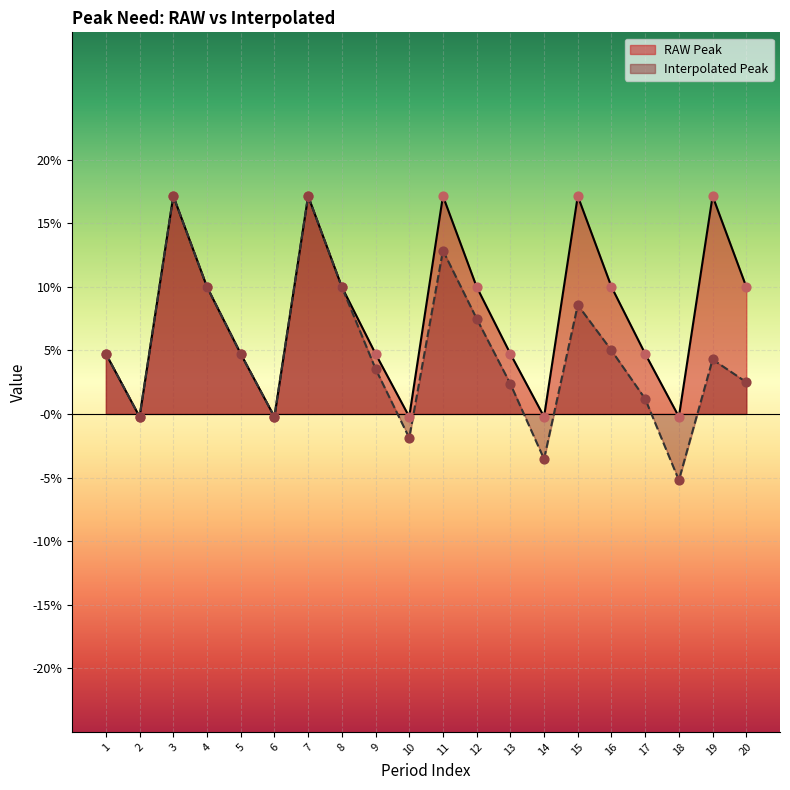

Which series has the largest total across all categories?

RAW Peak